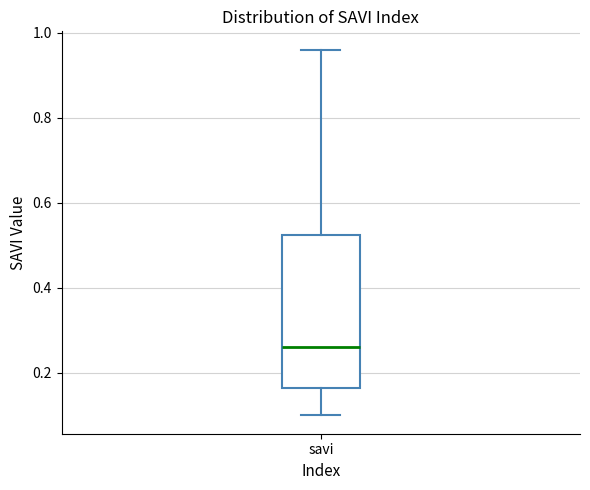

Where does the upper whisker of the box for savi end on the y-axis? The values are not printed on the chart, so give them approximately, as read against the axis.

0.96